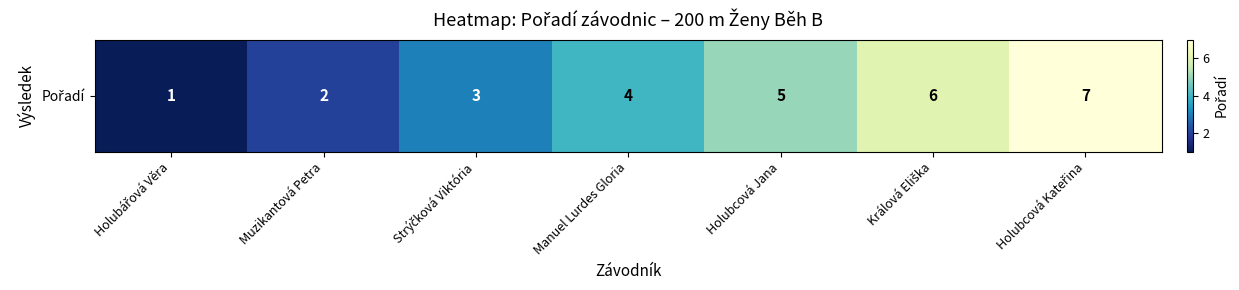

Rank the categories by value from lowest to highest.

Holubářová Věra, Muzikantová Petra, Strýčková Viktória, Manuel Lurdes Gloria, Holubcová Jana, Králová Eliška, Holubcová Kateřina